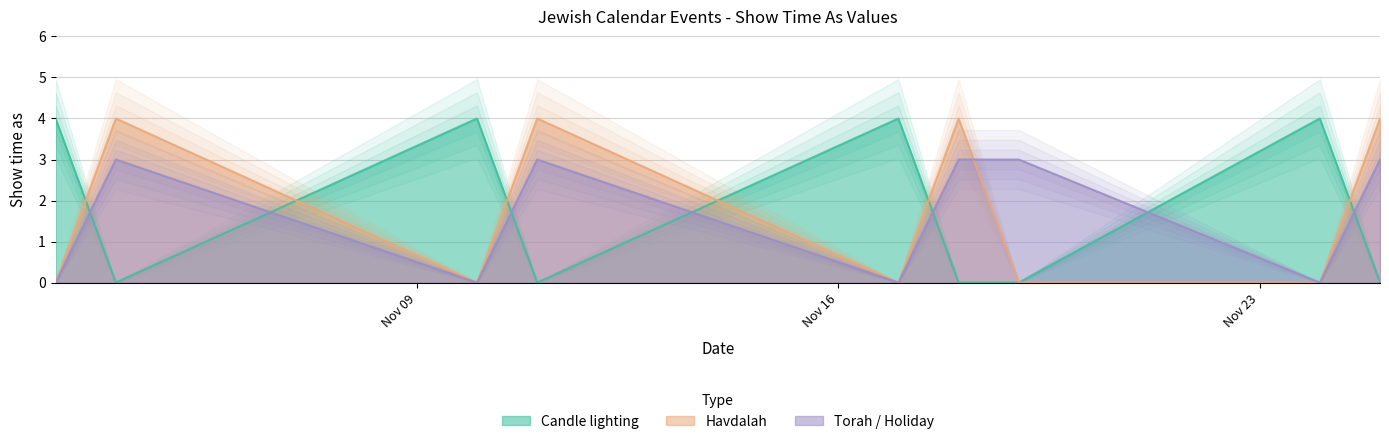

How many series are shown in this chart?

3